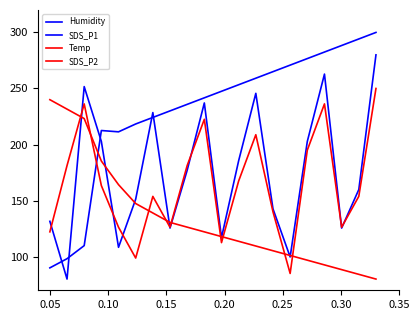

How many lines are shown in the chart?

4